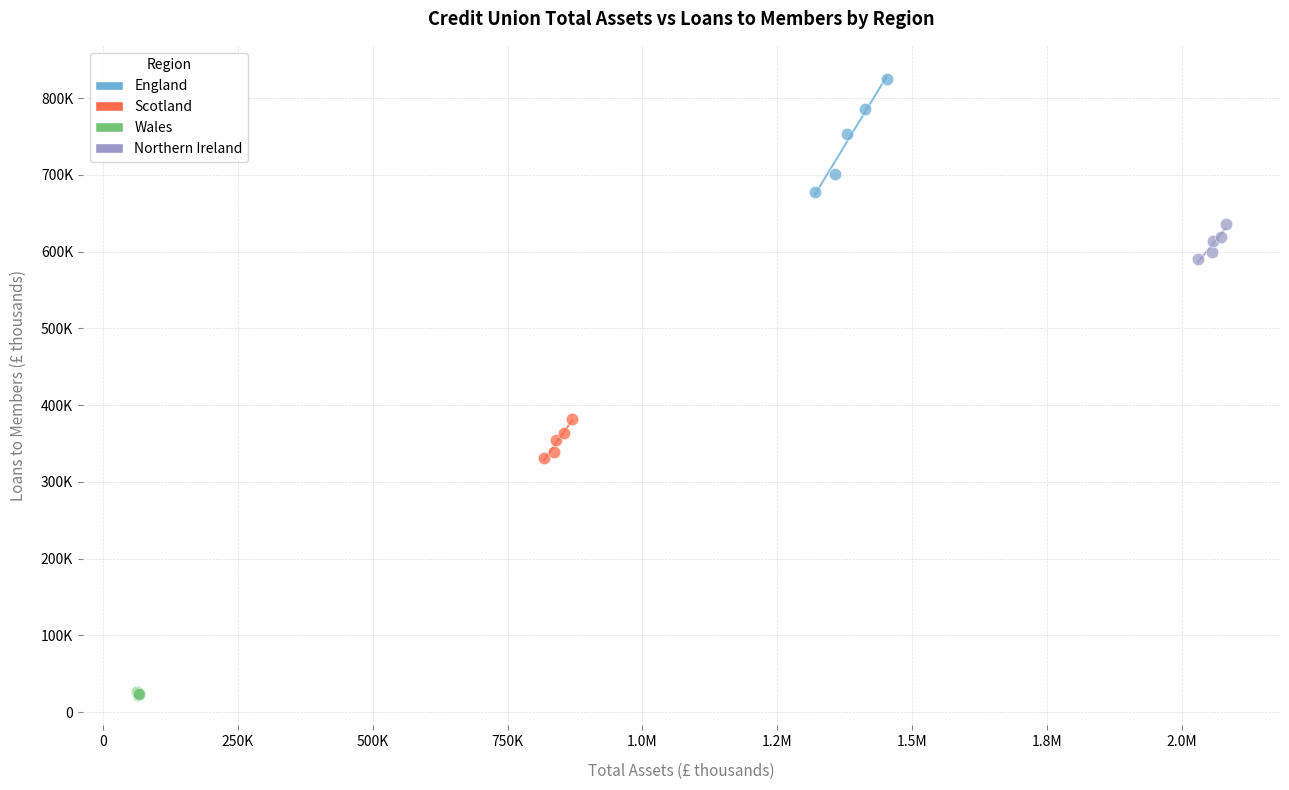

What are all the series names shown in the legend?

England, Scotland, Wales, Northern Ireland